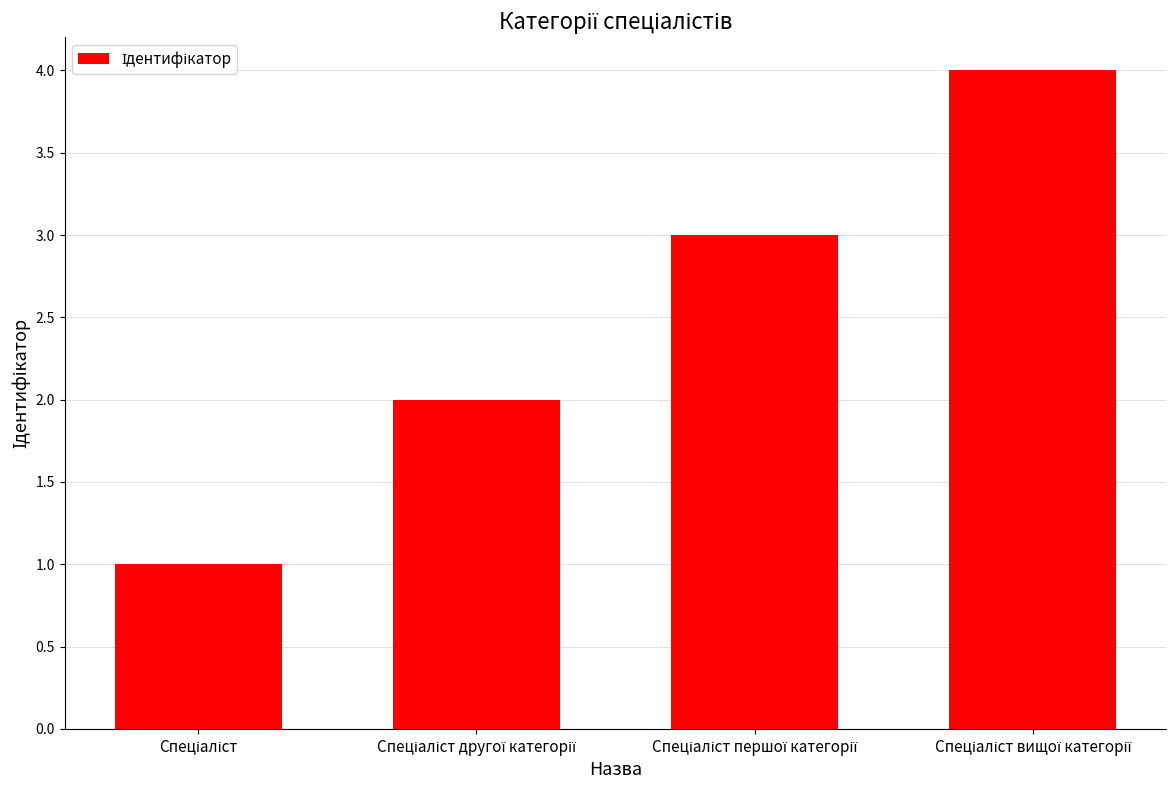

What is the maximum value shown in the chart?

4